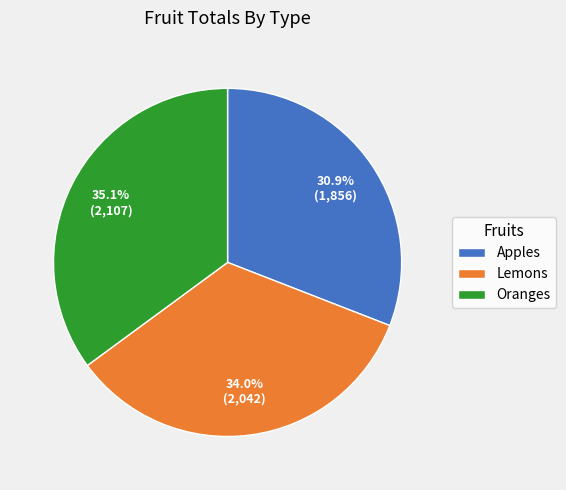

Rank the categories by value from highest to lowest.

Oranges, Lemons, Apples